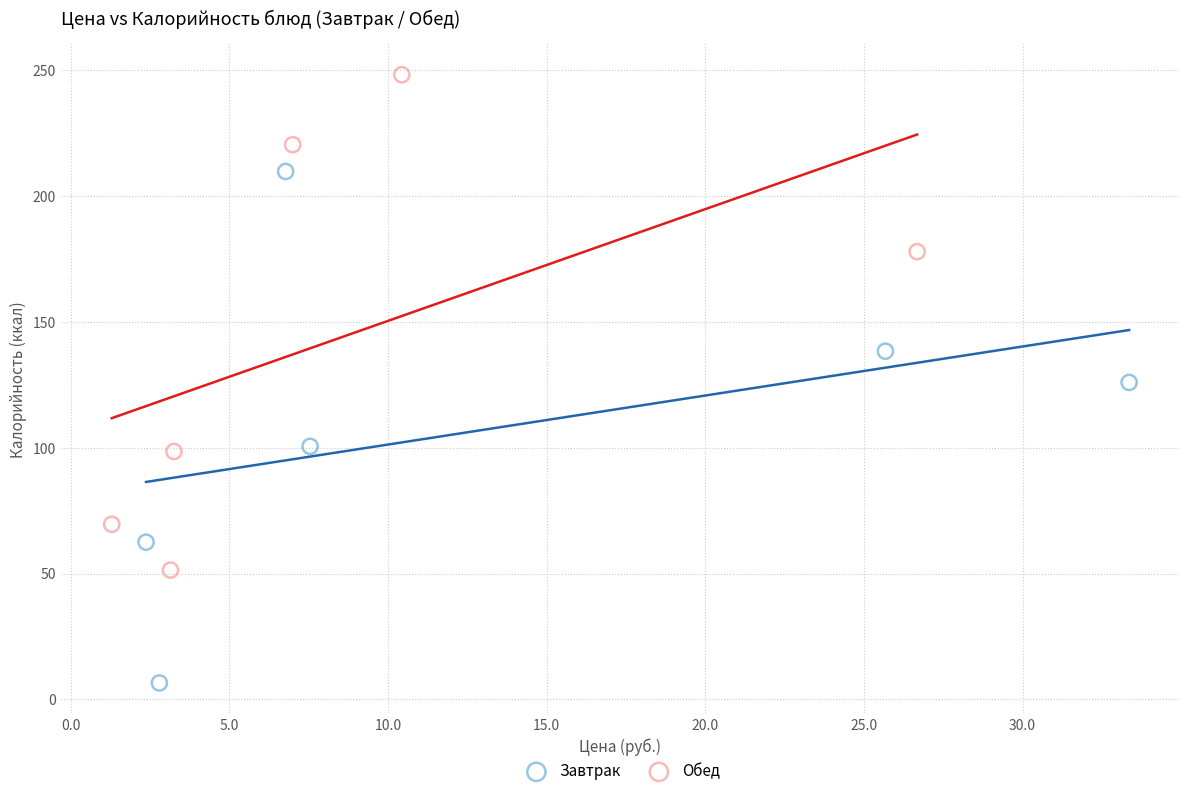

What are all the series names shown in the legend?

Завтрак, Обед